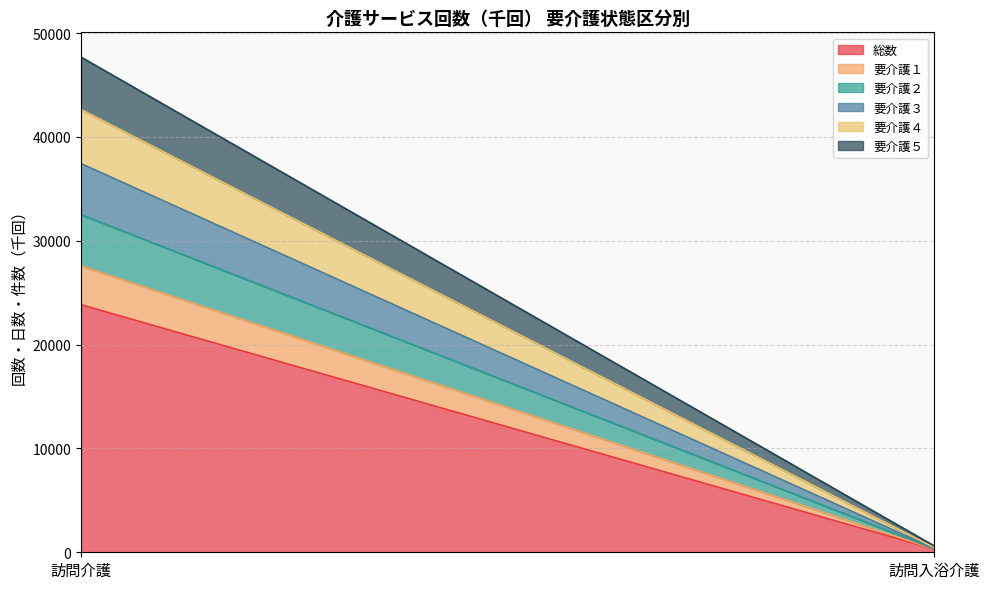

How many lines are shown in the chart?

6